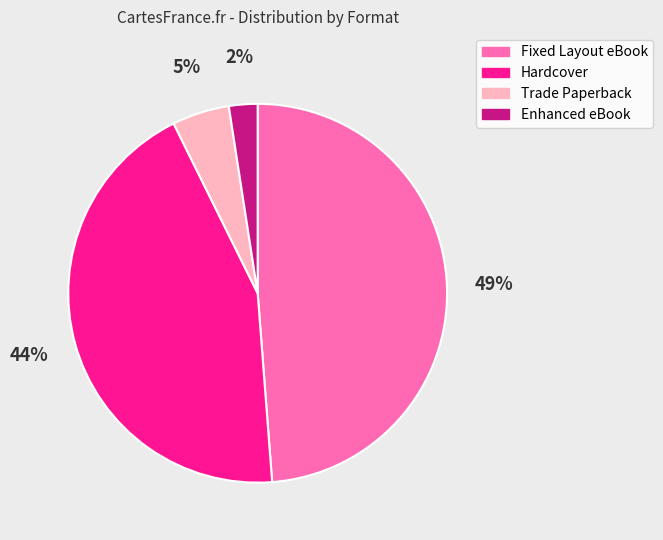

How many segments does this pie chart have?

4